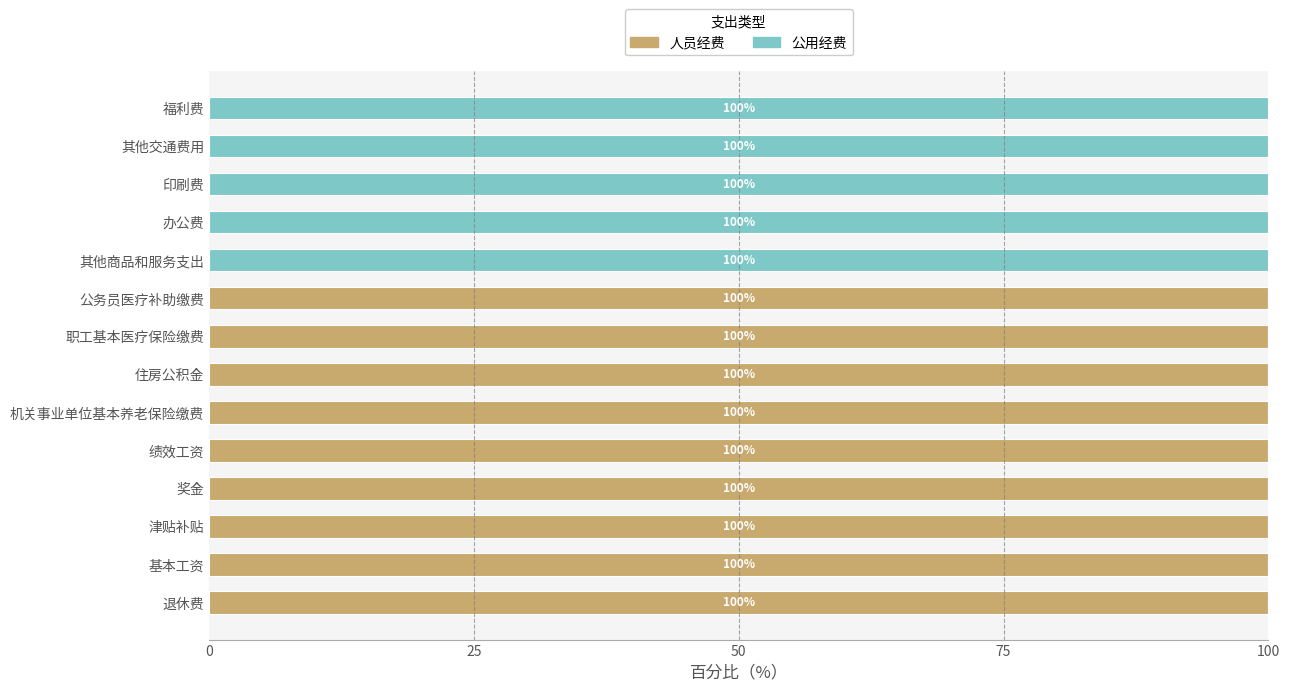

What is the total value across all series at 奖金?

100